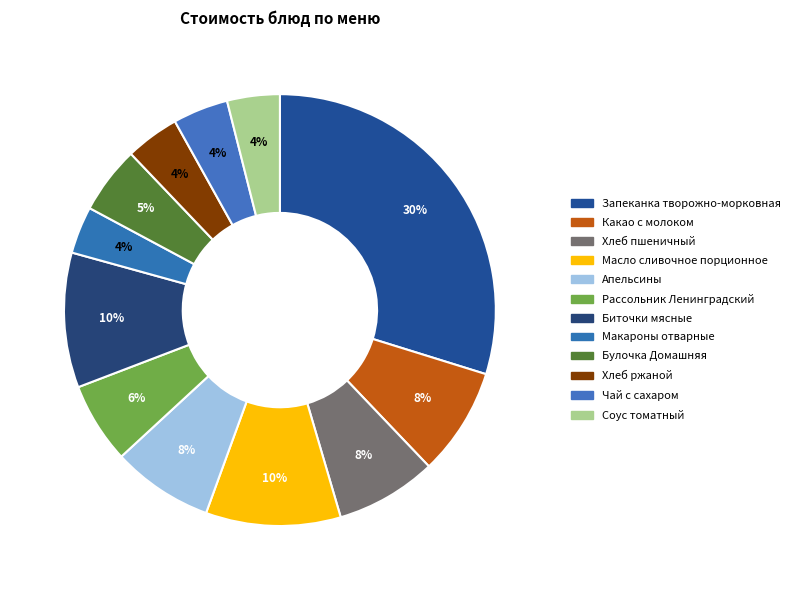

Combined, do Рассольник Ленинградский and Запеканка творожно-морковная account for over 50%?

No